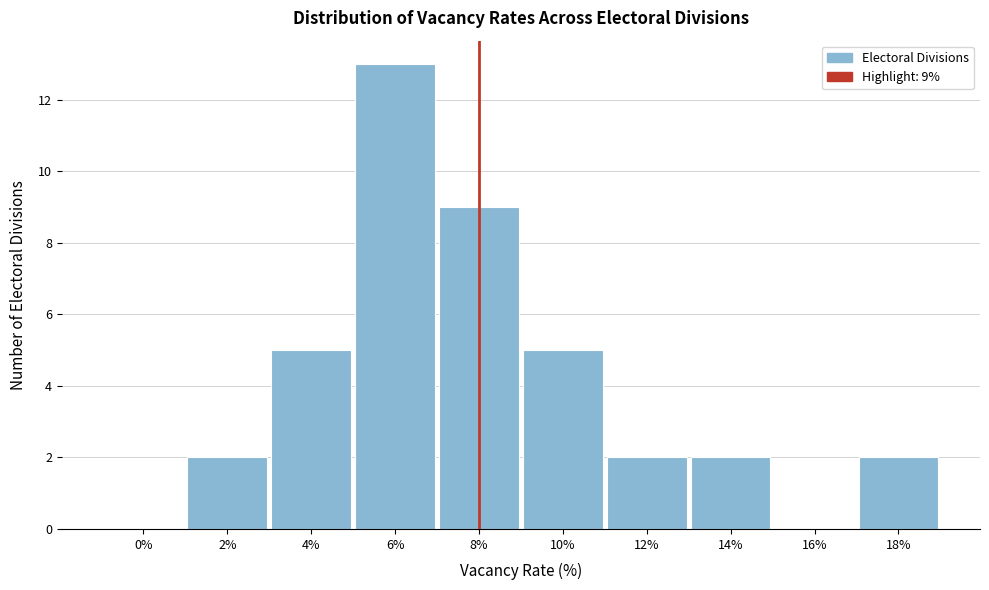

Reading left to right, extract all data points from this chart.

0%=0	2%=2	4%=5	6%=13	8%=9	10%=5	12%=2	14%=2	16%=0	18%=2